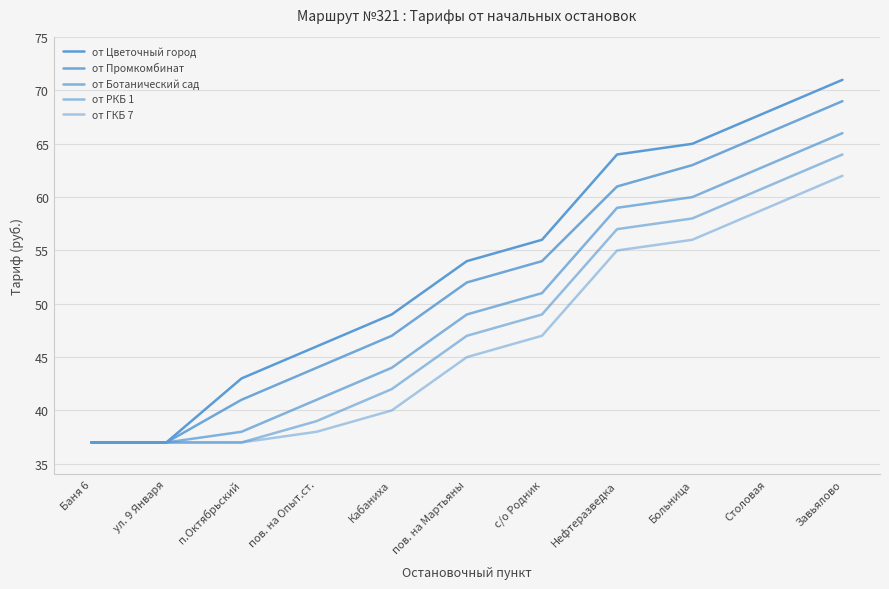

What is the approximate value of от Промкомбинат at Больница?

63